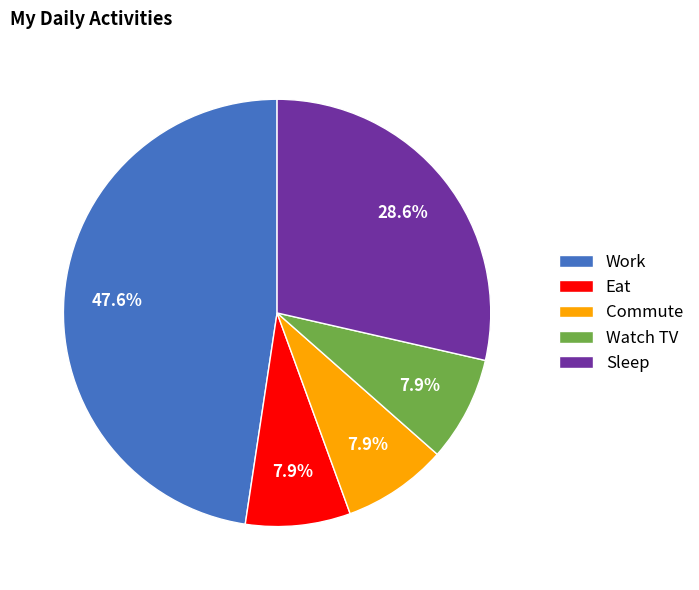

Is there any slice that represents more than half of the pie?

No